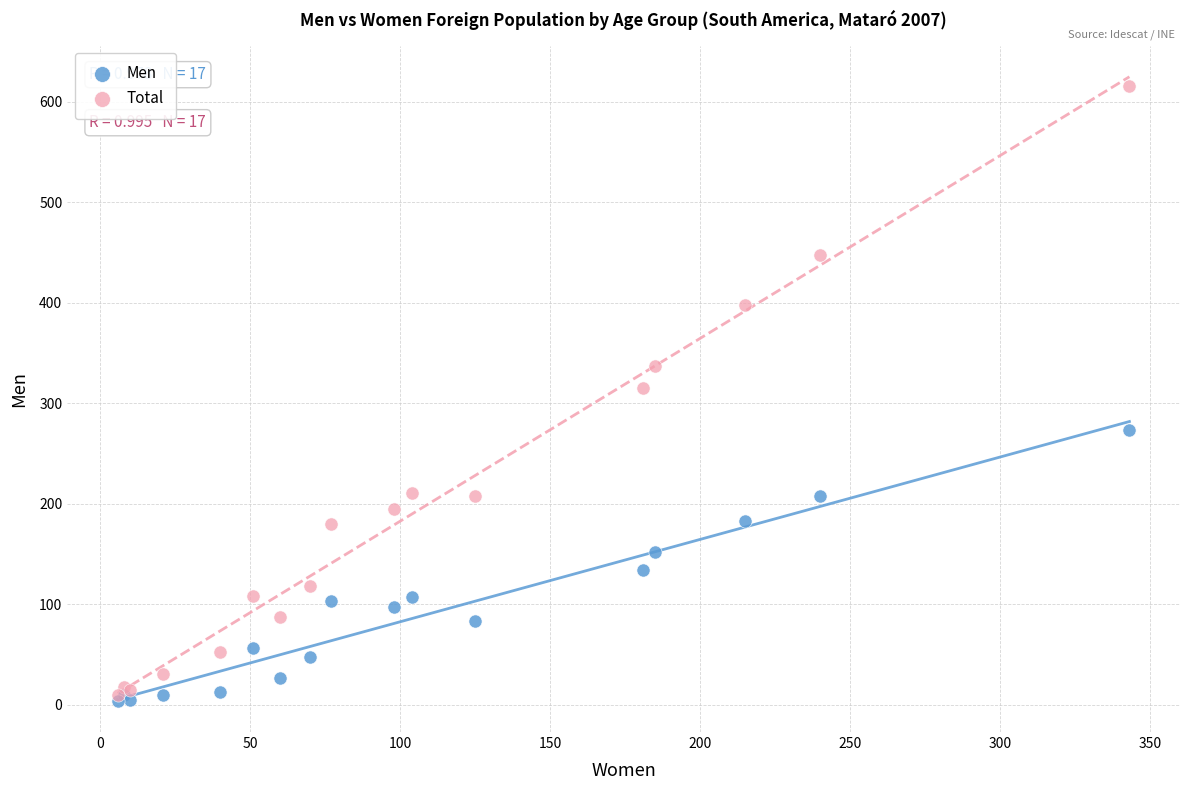

Which series reaches the minimum Y coordinate?

Men